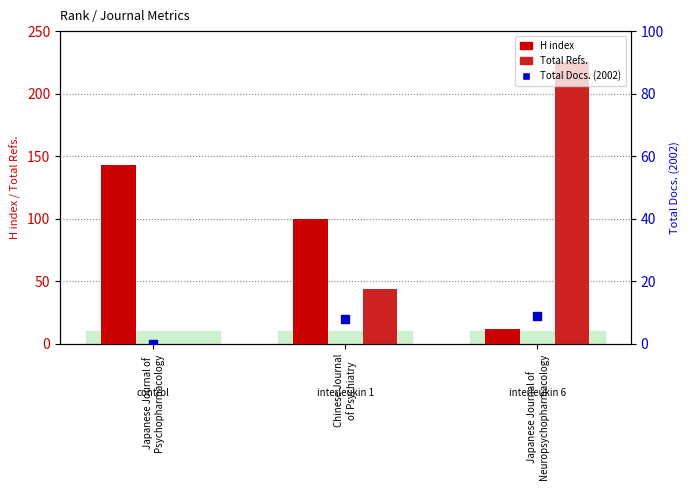

Which series has the largest Y range (max minus min)?

Total Refs.